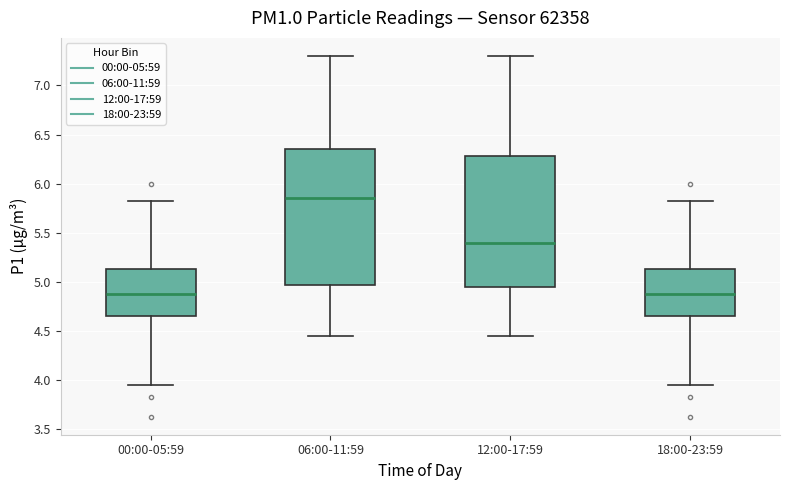

Reading left to right, transcribe this box plot: for each box, give where its median line is, the range the box spans, and where its two whiskers end, as read against the y-axis. The values are not printed on the chart, so give them approximately, as read against the axis.

00:00-05:59: median 4.90, box 4.65 to 5.15, whiskers 3.95 to 5.80
06:00-11:59: median 5.85, box 4.95 to 6.35, whiskers 4.45 to 7.30
12:00-17:59: median 5.40, box 4.95 to 6.30, whiskers 4.45 to 7.30
18:00-23:59: median 4.90, box 4.65 to 5.15, whiskers 3.95 to 5.80